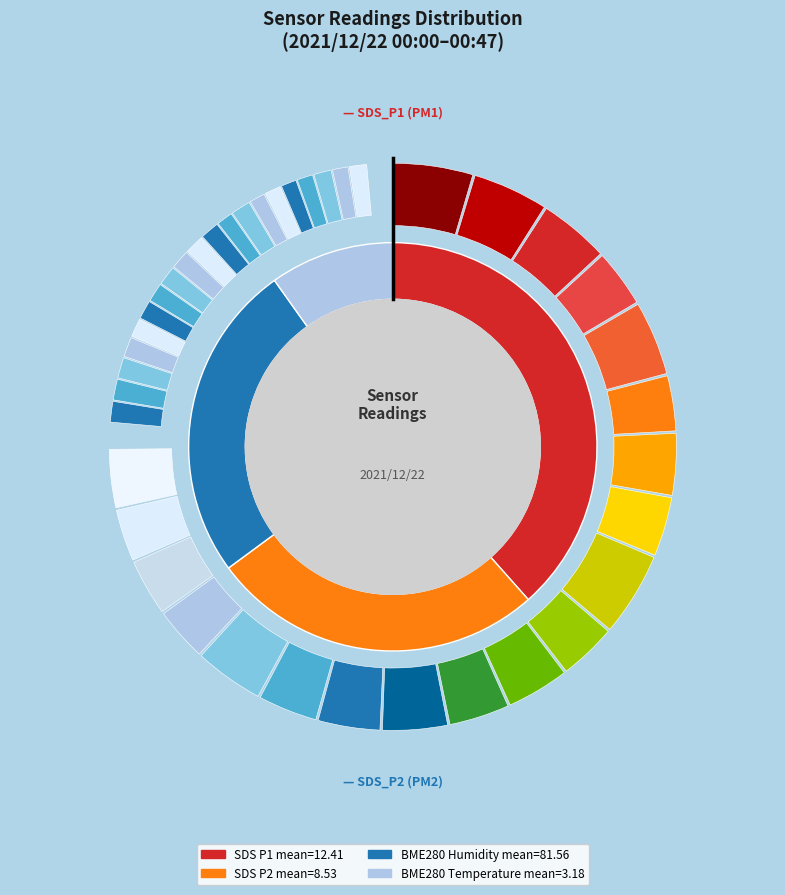

What percentage is the 00:10 slice, to the nearest percent?

5%